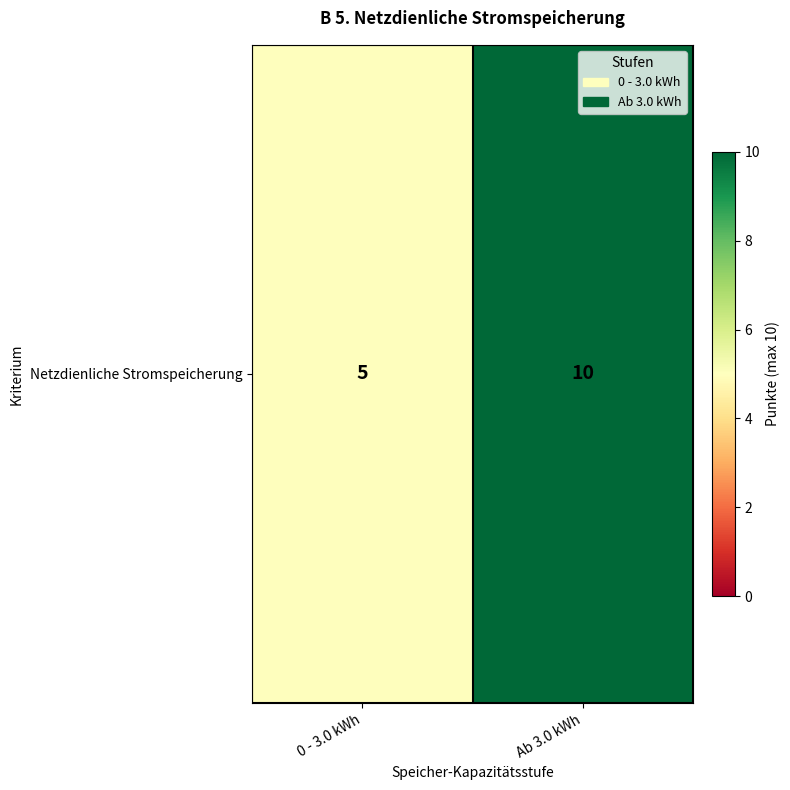

What is the average value?

8